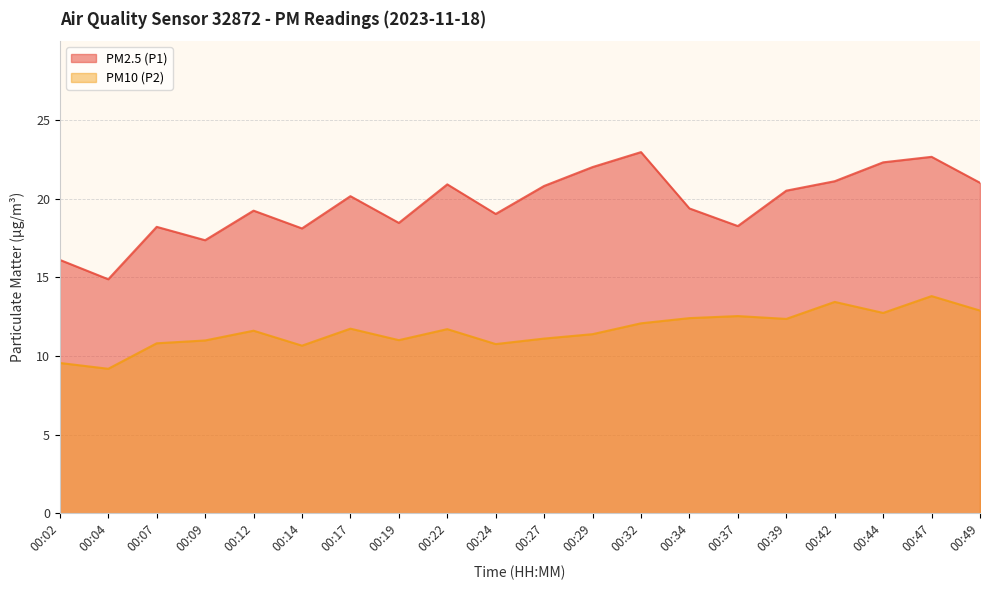

Where is PM10 (P2) nearest to the value 11?

00:19